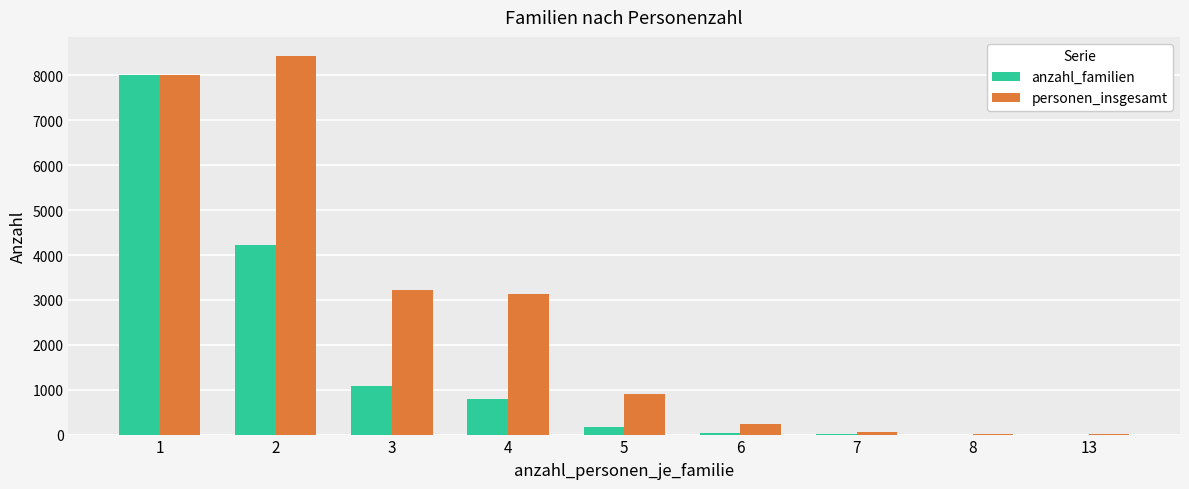

Where does the anzahl_familien series first go above 179?

1